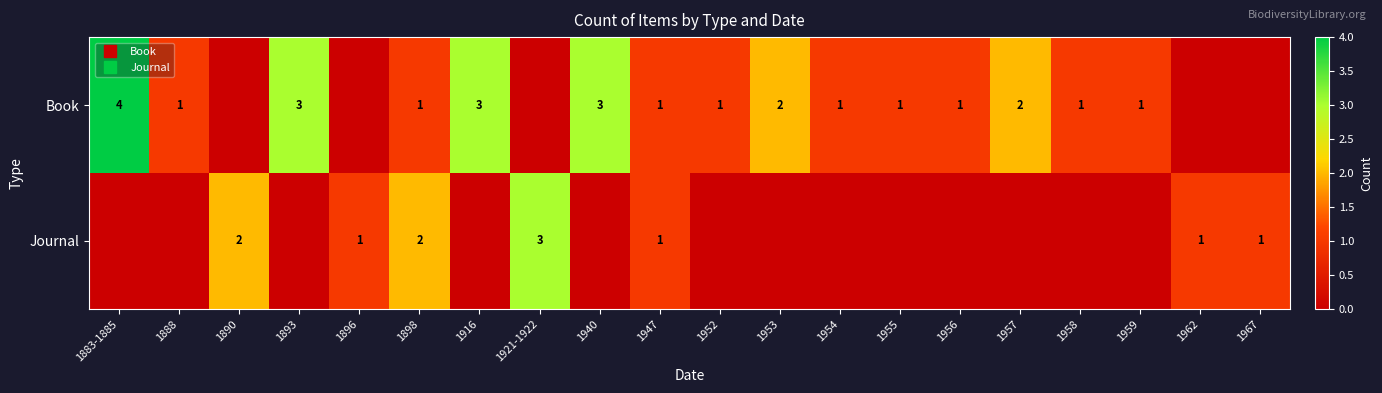

Between 1957 and 1956, which is larger?

1957